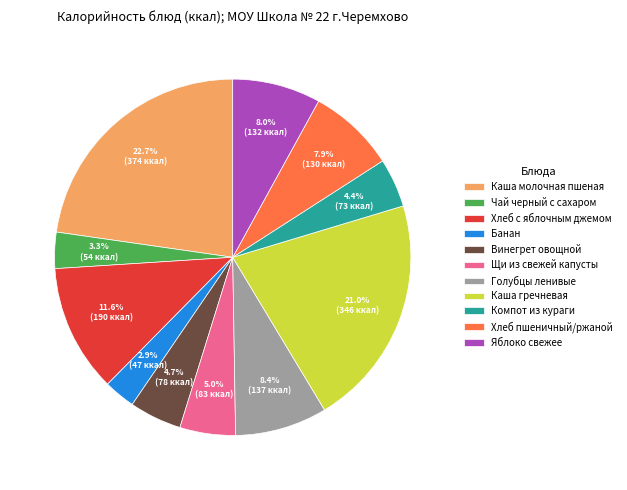

Combined, do Чай черный с сахаром and Каша молочная пшеная account for over 50%?

No